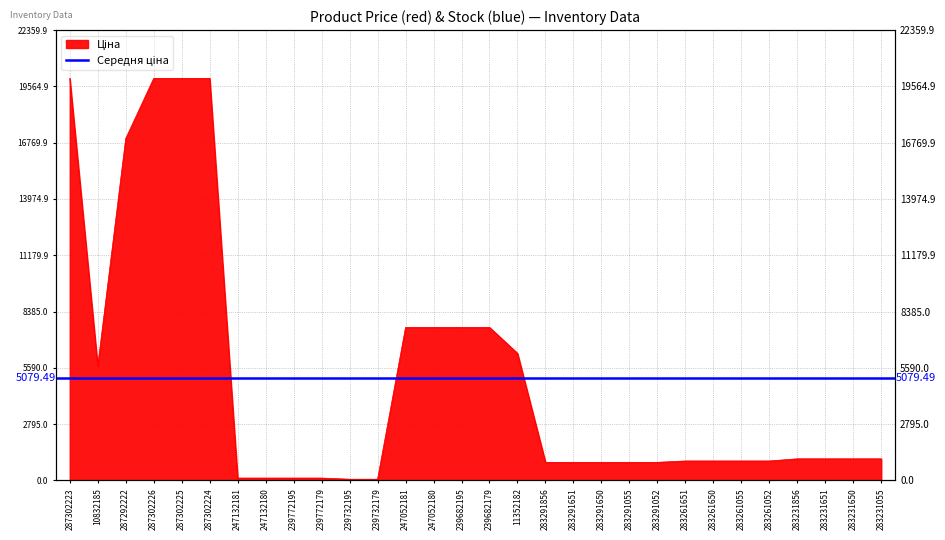

How many interior local valleys (lower than both neighbors) does the data have?

1